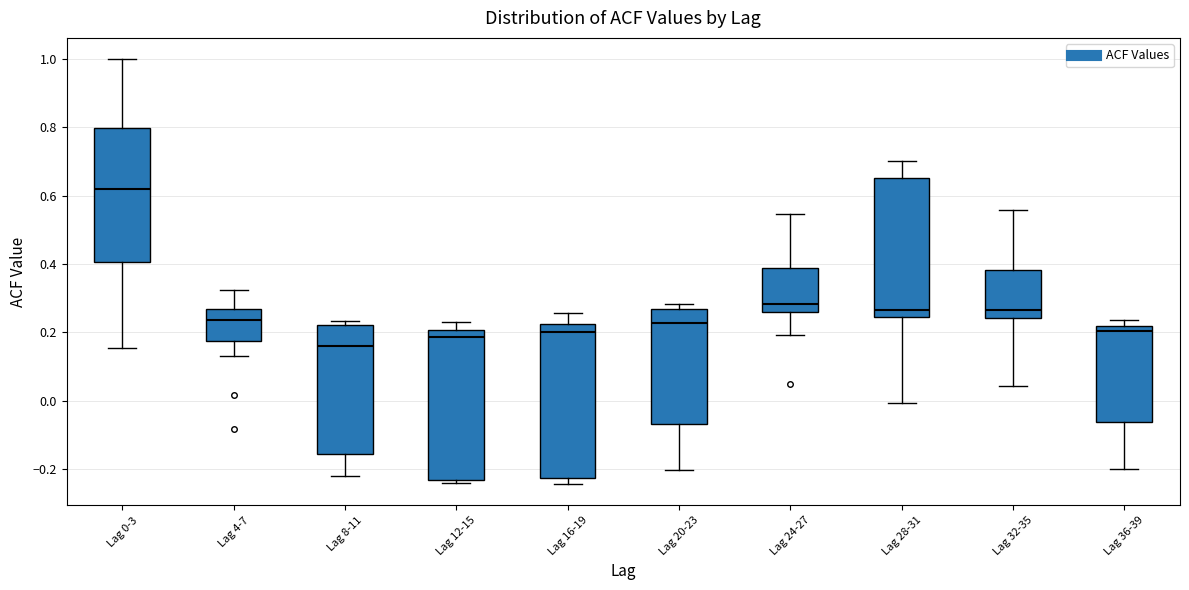

Reading left to right, read every box against the y-axis: the position of its median line, the range the box covers, and the ends of its whiskers. The values are not printed on the chart, so give them approximately, as read against the axis.

Lag 0-3: median 0.62, box 0.40 to 0.80, whiskers 0.16 to 1.00
Lag 4-7: median 0.24, box 0.18 to 0.26, whiskers 0.14 to 0.32
Lag 8-11: median 0.16, box -0.16 to 0.22, whiskers -0.22 to 0.24
Lag 12-15: median 0.18, box -0.24 to 0.20, whiskers -0.24 (just below the box's lower edge) to 0.22
Lag 16-19: median 0.20, box -0.22 to 0.22, whiskers -0.24 to 0.26
Lag 20-23: median 0.22, box -0.06 to 0.26, whiskers -0.20 to 0.28
Lag 24-27: median 0.28, box 0.26 to 0.38, whiskers 0.20 to 0.54
Lag 28-31: median 0.26, box 0.24 to 0.66, whiskers 0.00 to 0.70
Lag 32-35: median 0.26, box 0.24 to 0.38, whiskers 0.04 to 0.56
Lag 36-39: median 0.20, box -0.06 to 0.22, whiskers -0.20 to 0.24